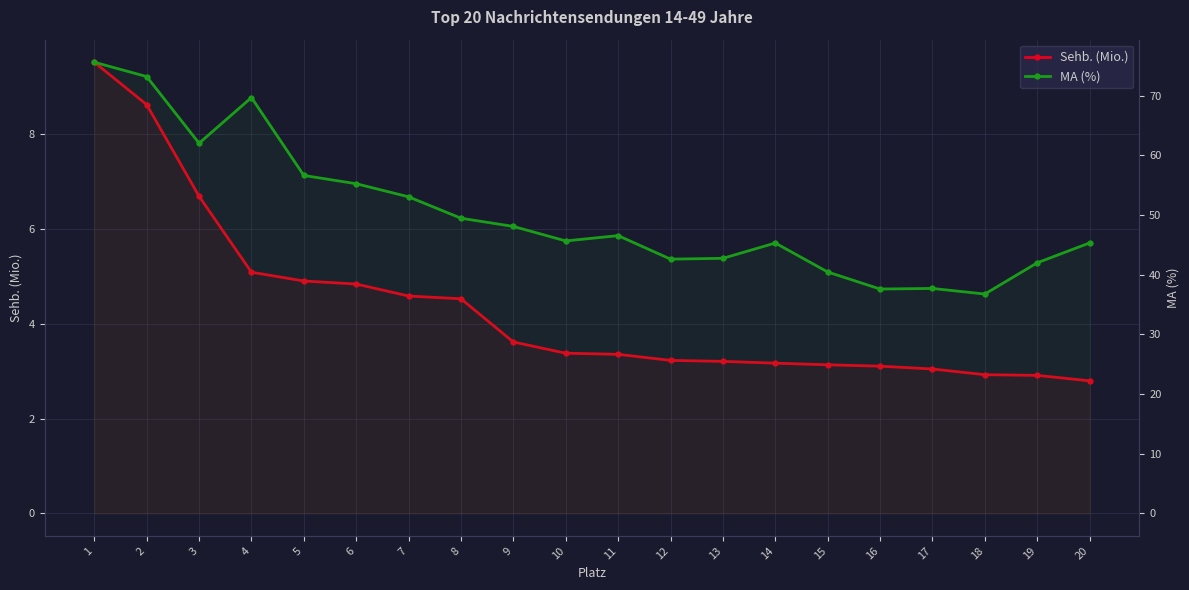

Reading left to right, transcribe all the data shown in this chart.

Sehb. (Mio.): 9.5	8.6	6.7	5.1	4.9	4.8	4.6	4.5	3.6	3.4	3.4	3.2	3.2	3.2	3.1	3.1	3.0	2.9	2.9	2.8
MA (%): 75.6	73.2	62.0	69.7	56.6	55.2	53.0	49.4	48.1	45.6	46.5	42.6	42.7	45.3	40.4	37.6	37.7	36.7	42.0	45.3